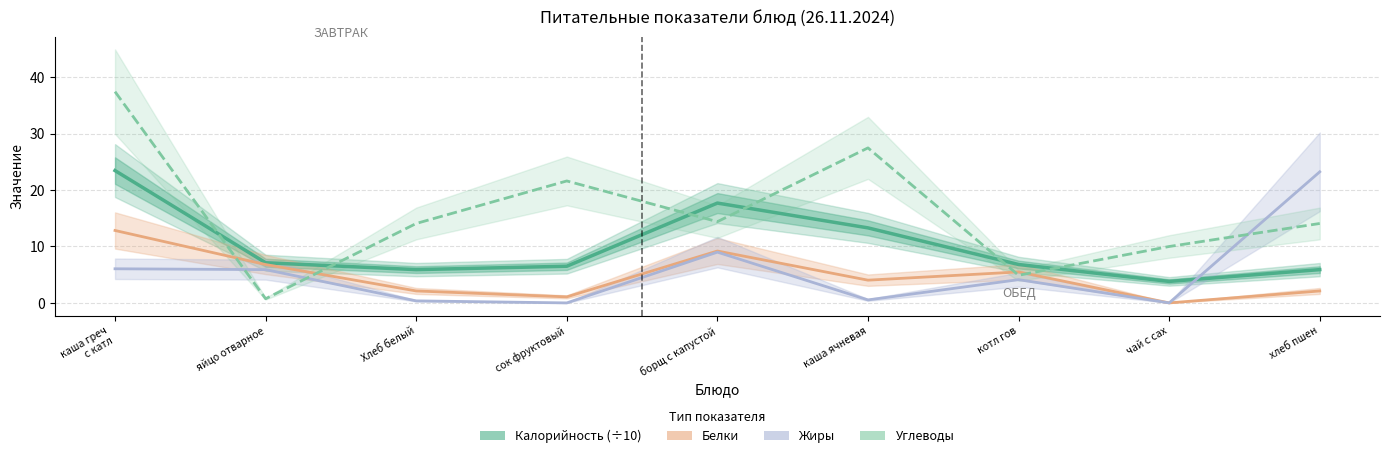

The value of Белки at котл гов is 8.9. True or false?

False